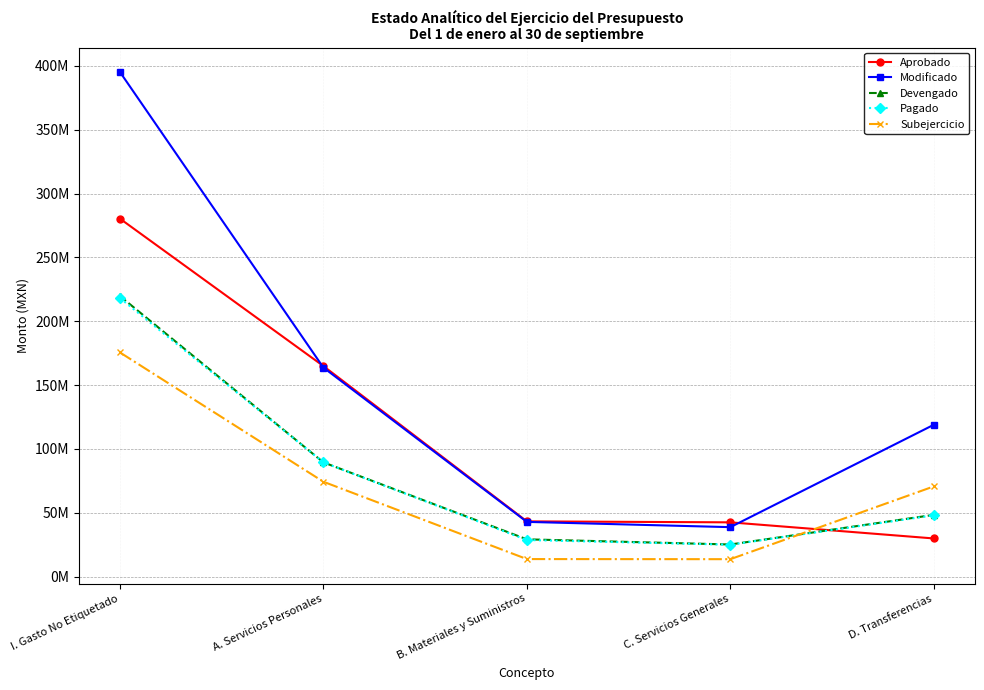

Is this an area chart (filled region under the line)?

No